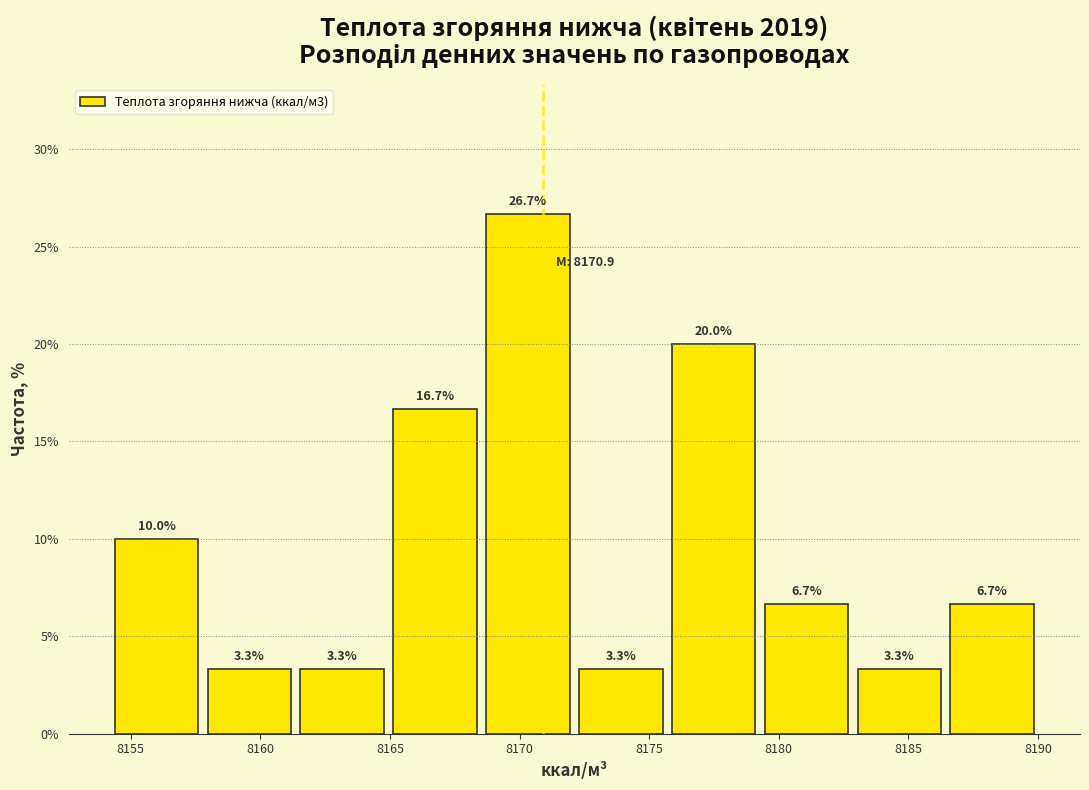

Reading left to right, transcribe this chart: for each bar, give the range it covers on the x-axis and its height. The bar edges are not printed on the chart, so give them approximately, as read against the axis.

8154.0 to 8158.0: 10.0
8158.0 to 8161.5: 3.3
8161.5 to 8165.0: 3.3
8165.0 to 8168.5: 16.7
8168.5 to 8172.0: 26.7
8172.0 to 8175.5: 3.3
8175.5 to 8179.5: 20.0
8179.5 to 8183.0: 6.7
8183.0 to 8186.5: 3.3
8186.5 to 8190.0: 6.7